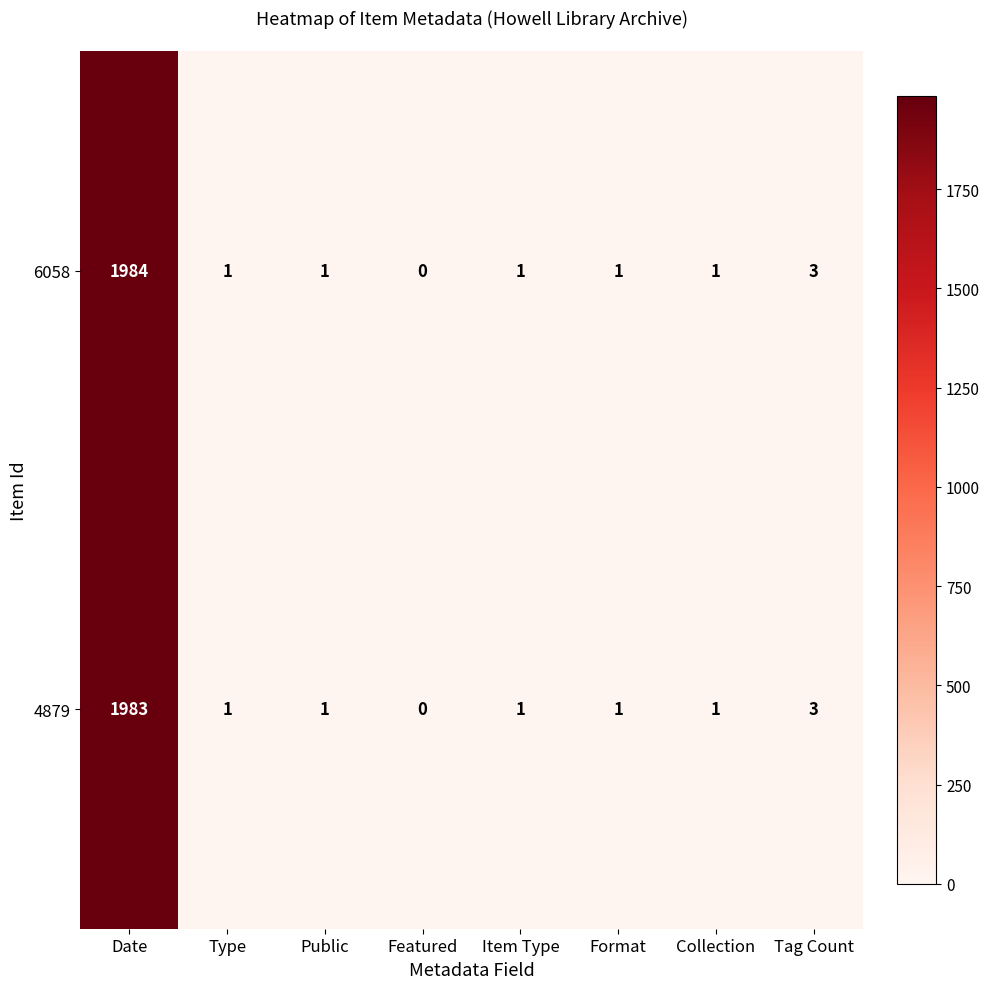

How many data points does each series have?

8